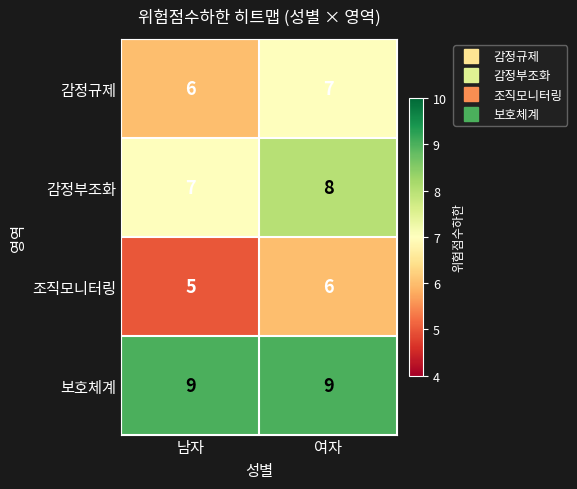

At 남자, list the series in order from largest to smallest.

보호체계, 감정부조화, 감정규제, 조직모니터링